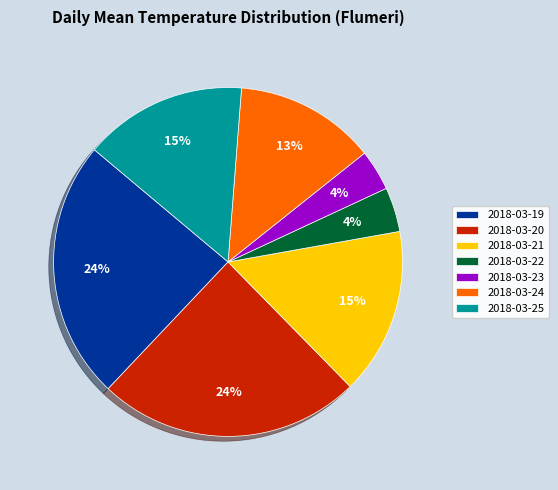

Is the sum of 2018-03-21 and 2018-03-23 greater than half?

No